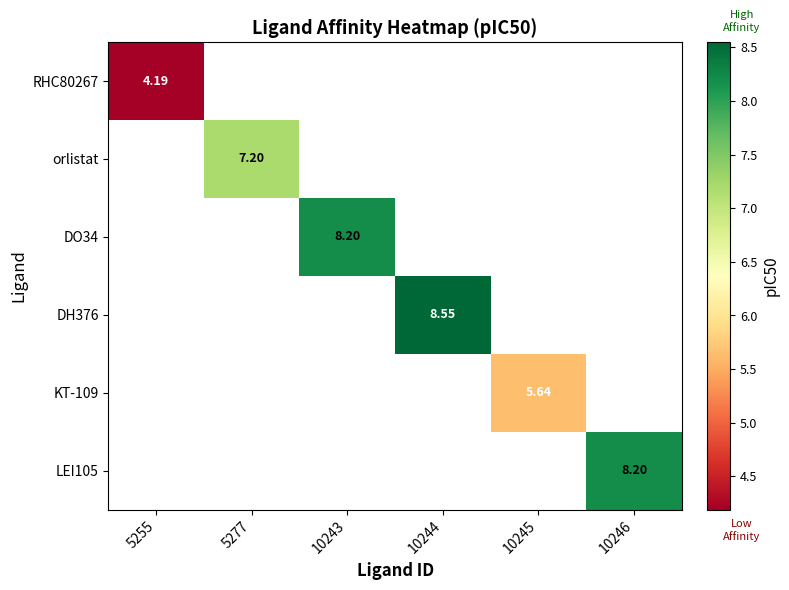

At how many categories does at least one series exceed 7?

4